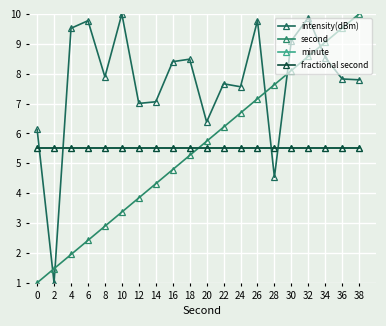

Is this an area chart (filled region under the line)?

No